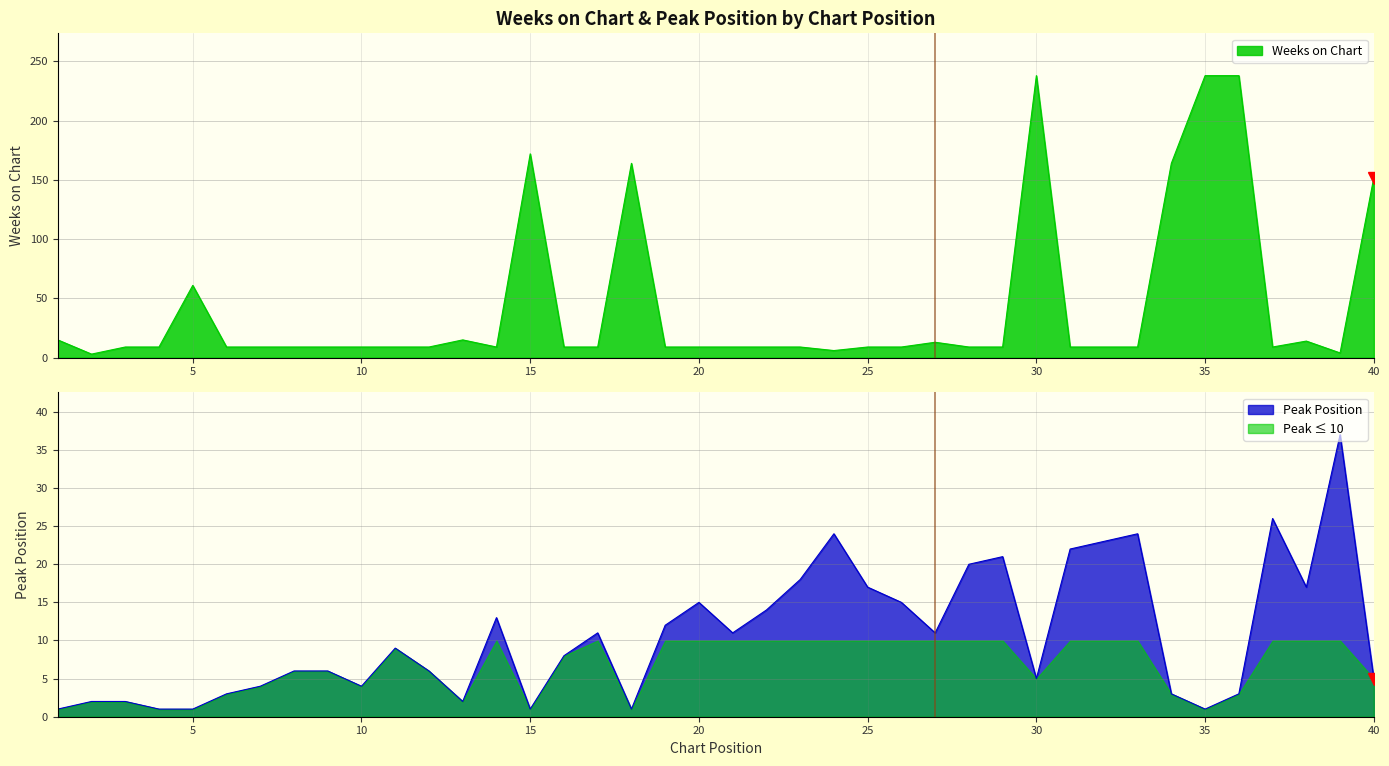

What is the value of the Weeks on Chart point at the 8th from the left?

9